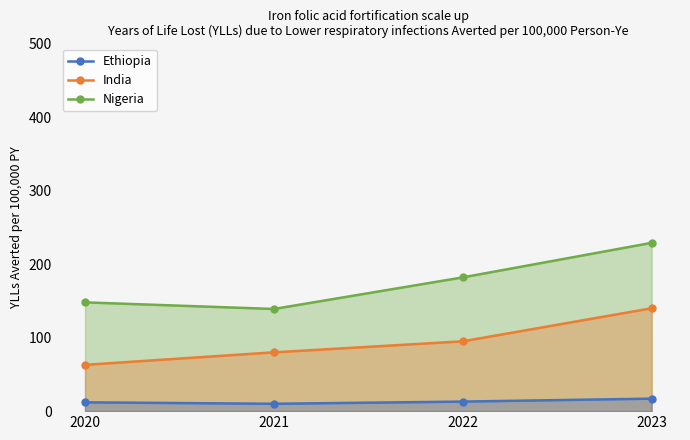

Is the value of Ethiopia at 2021 greater than the value of Nigeria at 2023?

No